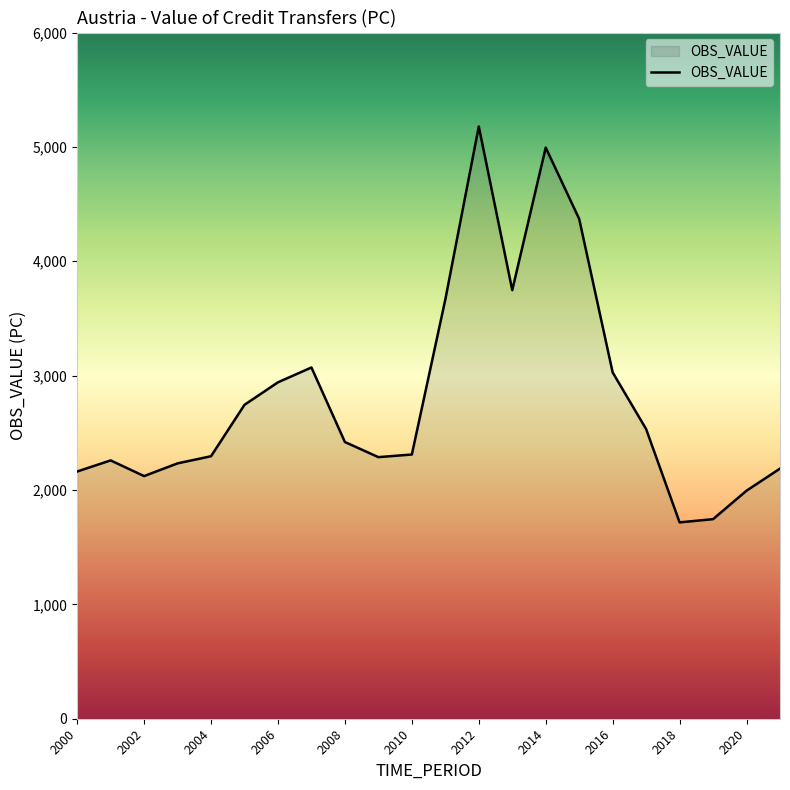

What is the greatest value displayed?

5178.6